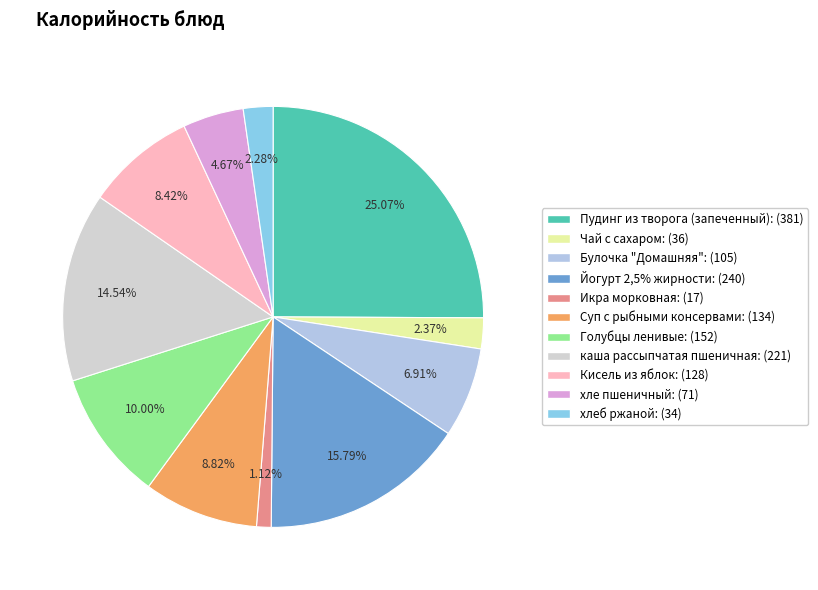

What percentage is the Пудинг из творога (запеченный) slice, to the nearest percent?

25%